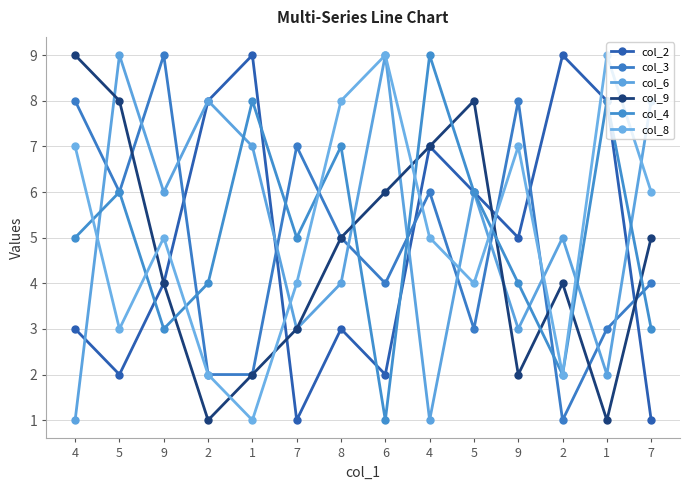

Read the col_6 value at 4.

1